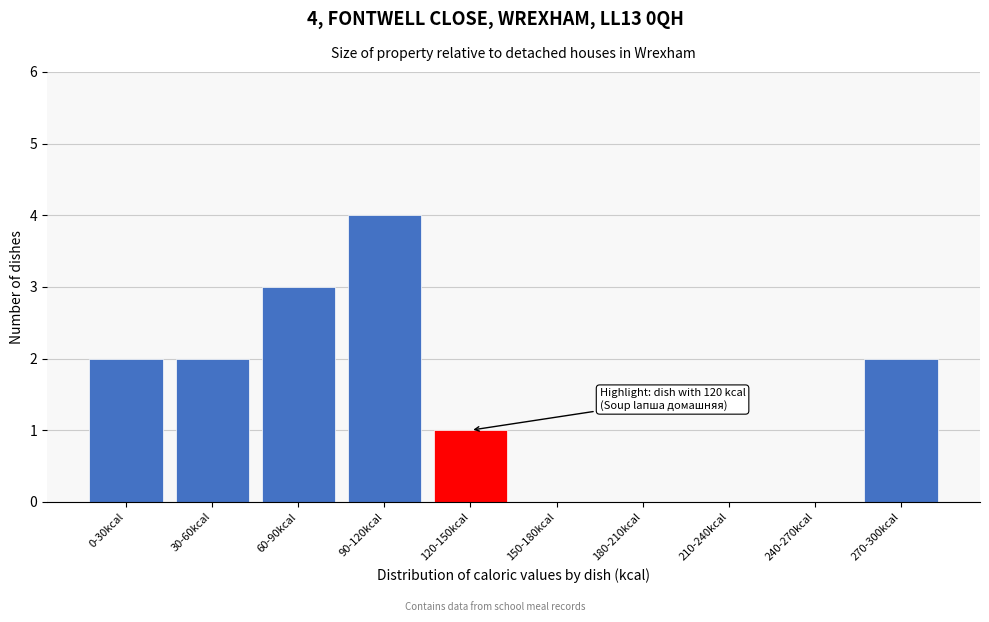

Reading left to right, list all the values displayed in this chart.

0-30kcal=2	30-60kcal=2	60-90kcal=3	90-120kcal=4	120-150kcal=1	150-180kcal=0	180-210kcal=0	210-240kcal=0	240-270kcal=0	270-300kcal=2